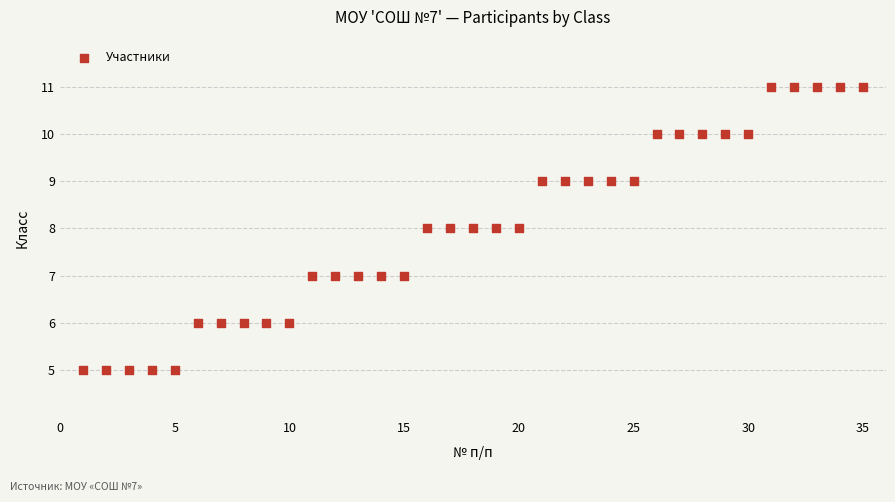

What is the range of X values (max minus min)?

34